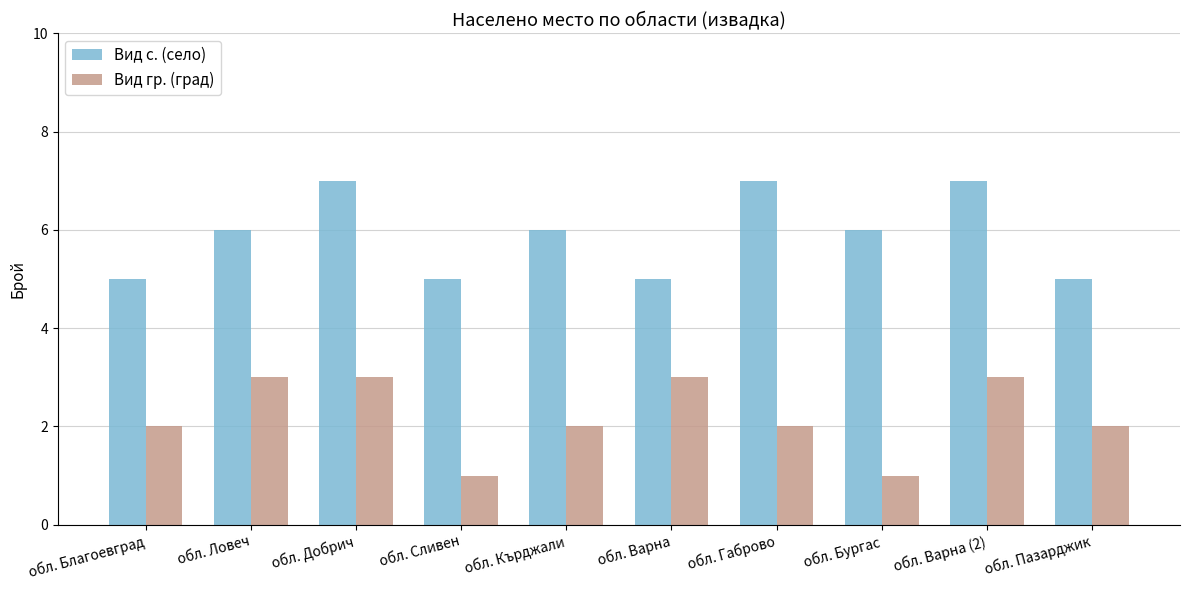

How many distinct data groups are displayed?

2